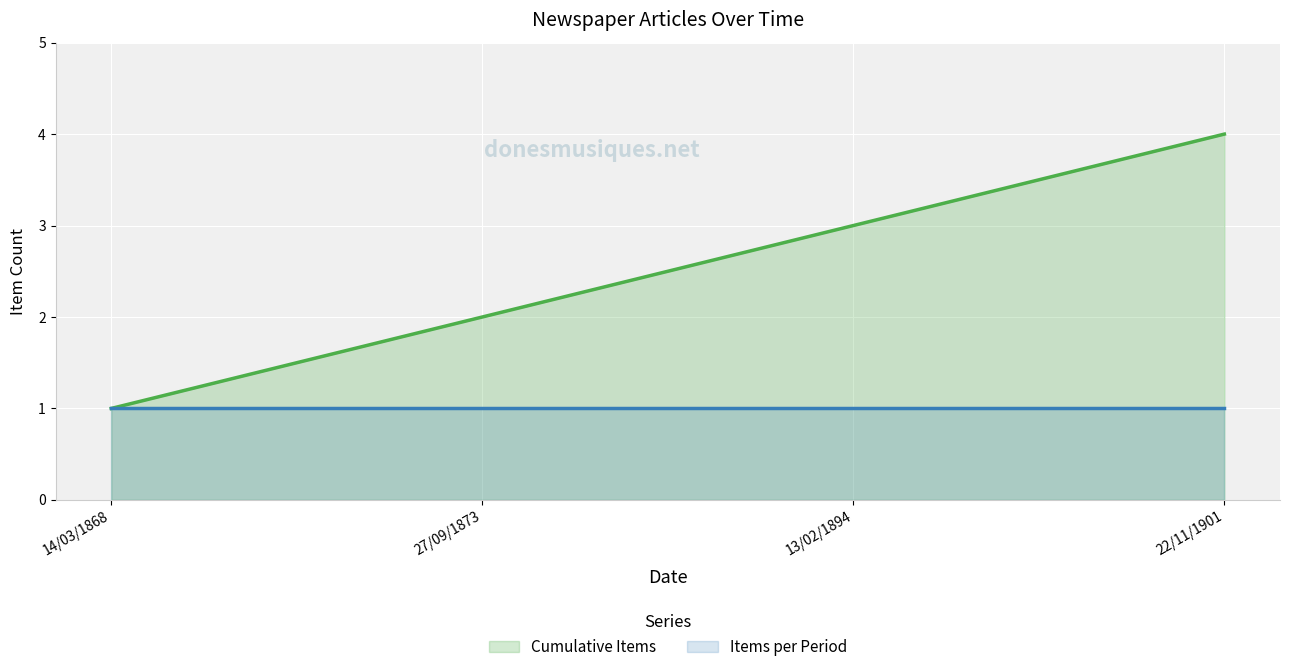

Reading left to right, extract all data points from this chart.

Cumulative Items: 14/03/1868=1	27/09/1873=2	13/02/1894=3	22/11/1901=4
Items per Period: 14/03/1868=1	27/09/1873=1	13/02/1894=1	22/11/1901=1